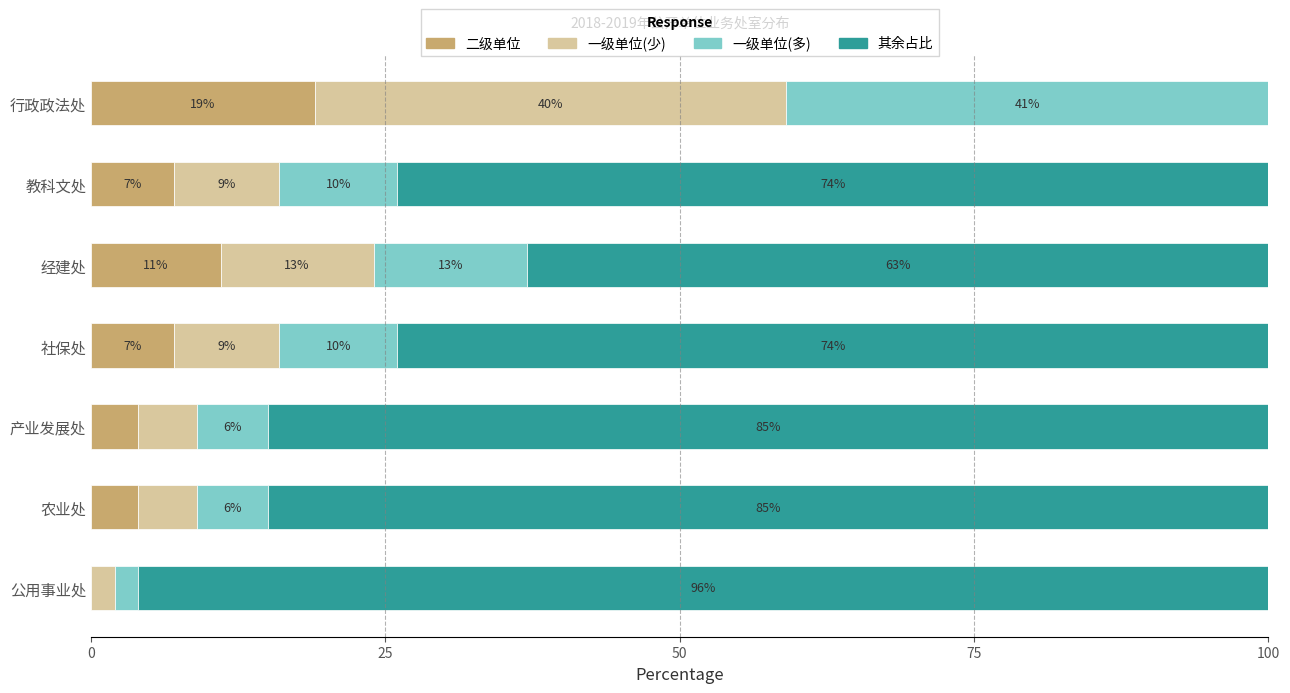

What is the total value across all series at 行政政法处?

100